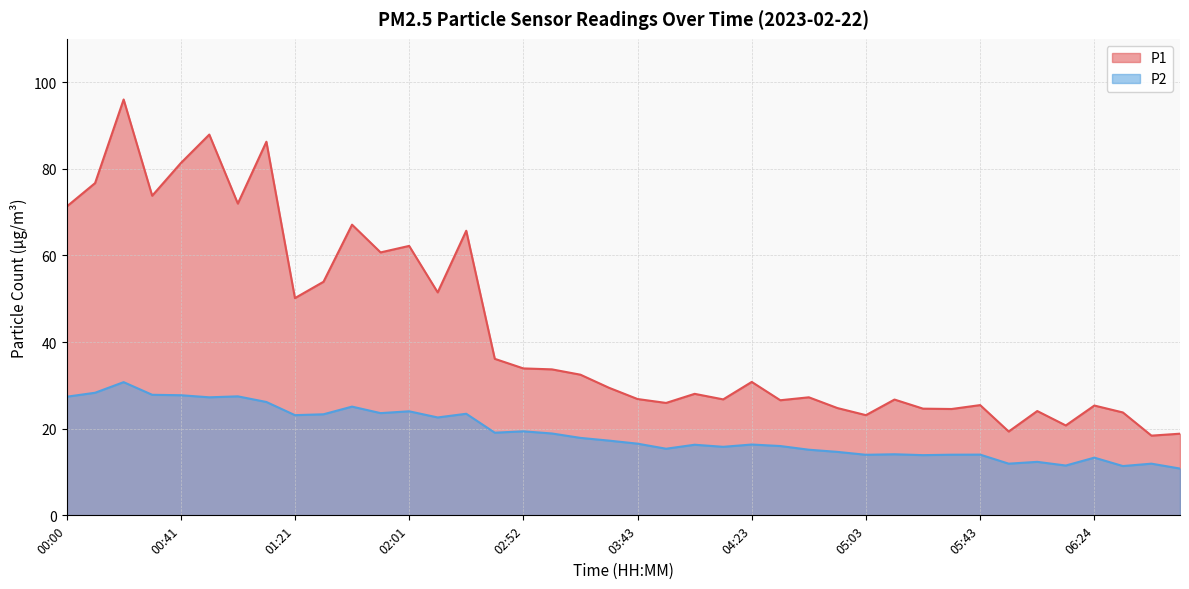

How many data points does each series have?

40